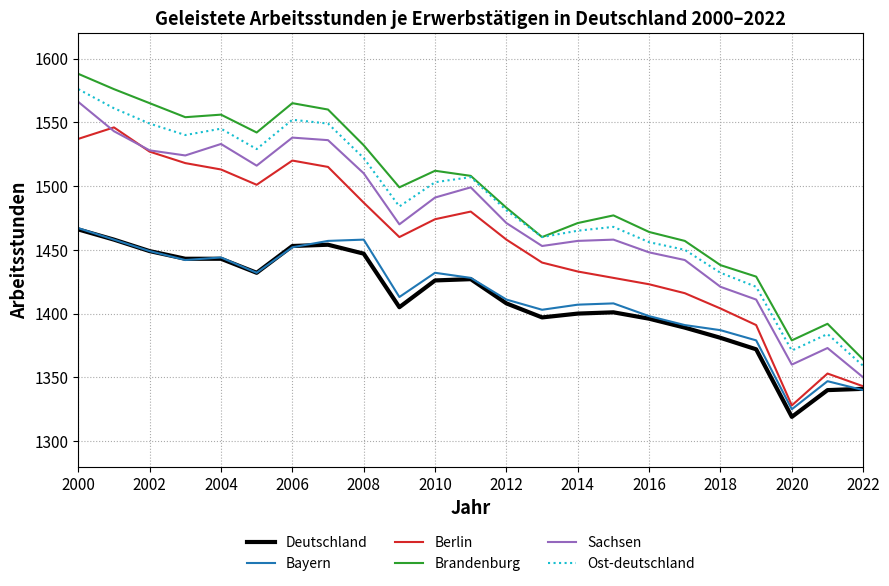

True or false: Brandenburg and Bayern cross at least once.

False